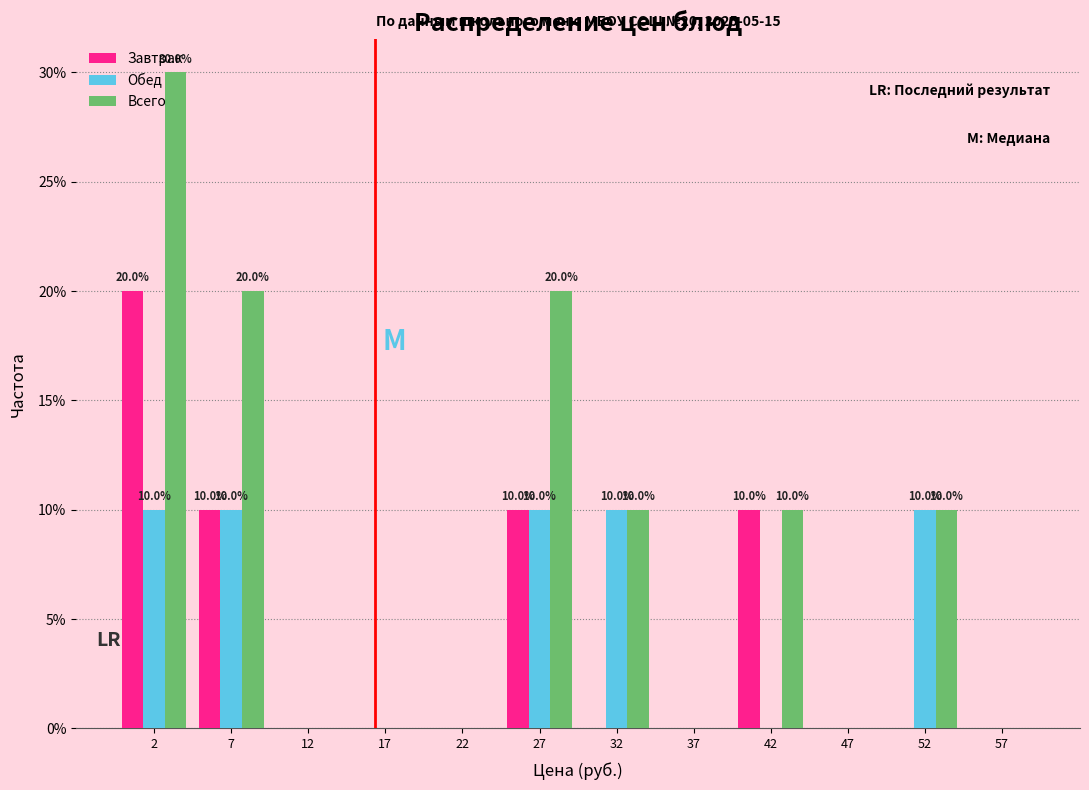

In the Завтрак series, which range on the x-axis has the tallest bar?

0 to 5